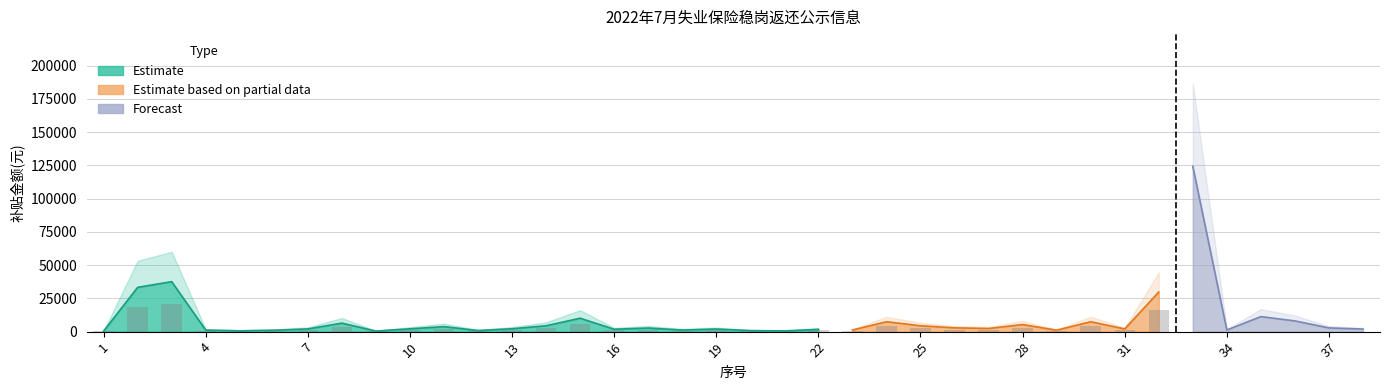

Are the bars horizontal?

No